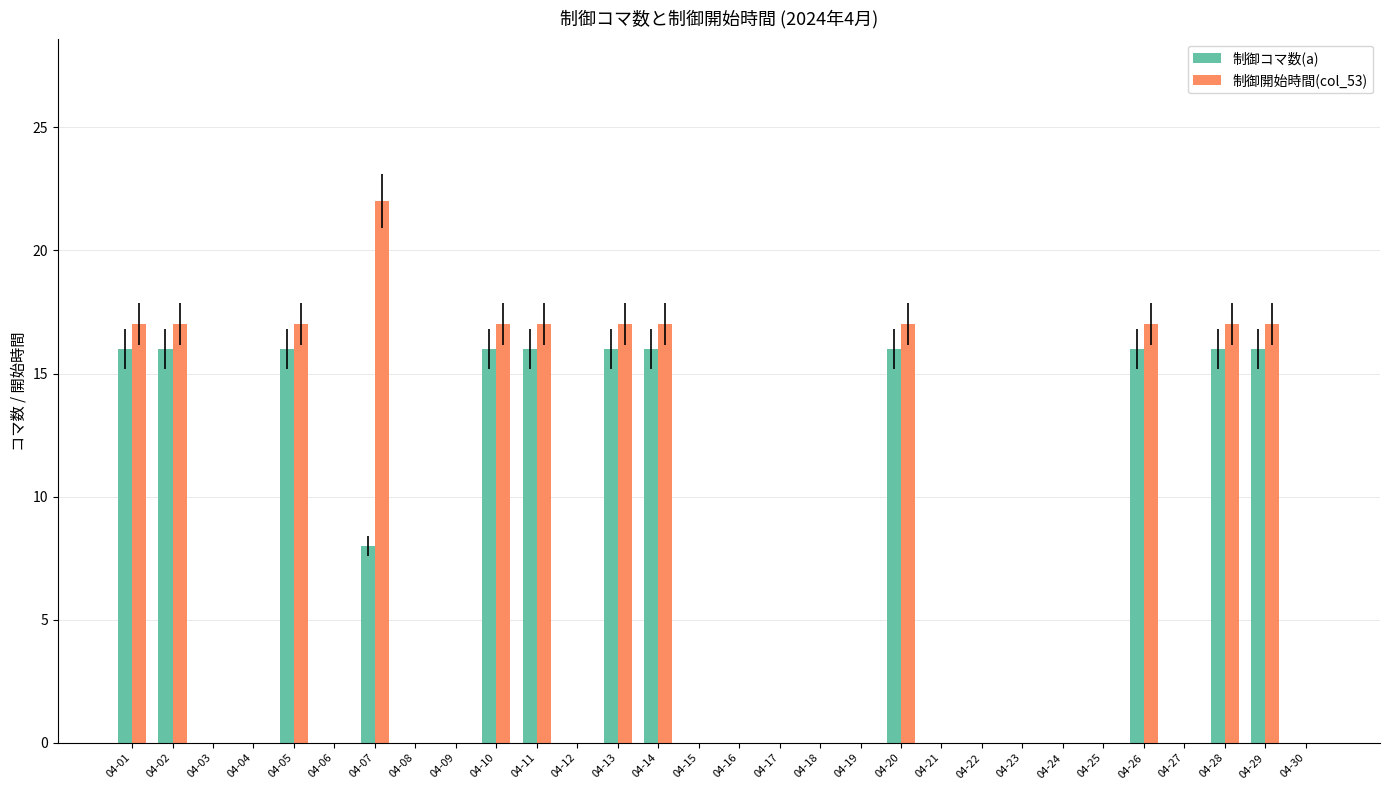

Reading left to right, transcribe all the data shown in this chart.

制御コマ数(a): 04-01=16	04-02=16	04-03=0	04-04=0	04-05=16	04-06=0	04-07=8	04-08=0	04-09=0	04-10=16	04-11=16	04-12=0	04-13=16	04-14=16	04-15=0	04-16=0	04-17=0	04-18=0	04-19=0	04-20=16	04-21=0	04-22=0	04-23=0	04-24=0	04-25=0	04-26=16	04-27=0	04-28=16	04-29=16	04-30=0
制御開始時間(col_53): 04-01=17	04-02=17	04-03=0	04-04=0	04-05=17	04-06=0	04-07=22	04-08=0	04-09=0	04-10=17	04-11=17	04-12=0	04-13=17	04-14=17	04-15=0	04-16=0	04-17=0	04-18=0	04-19=0	04-20=17	04-21=0	04-22=0	04-23=0	04-24=0	04-25=0	04-26=17	04-27=0	04-28=17	04-29=17	04-30=0